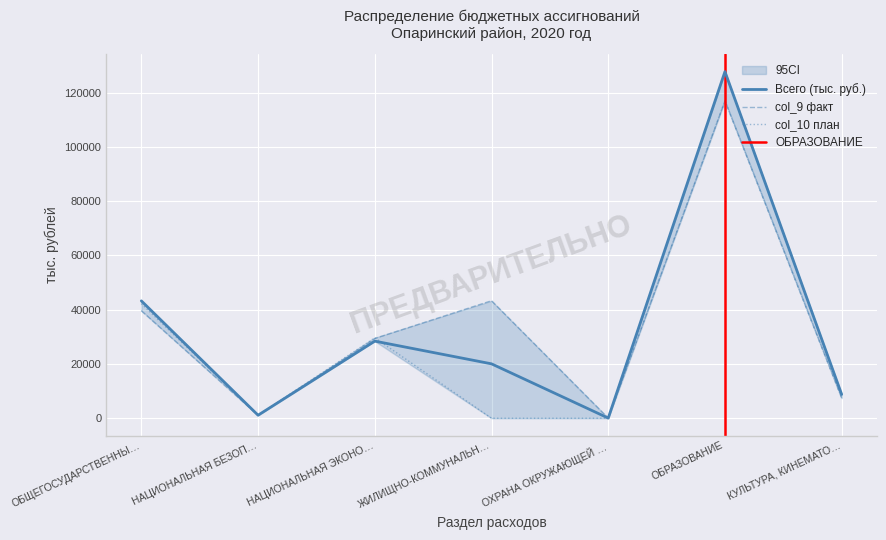

What is the maximum value for col_3?

116984.8